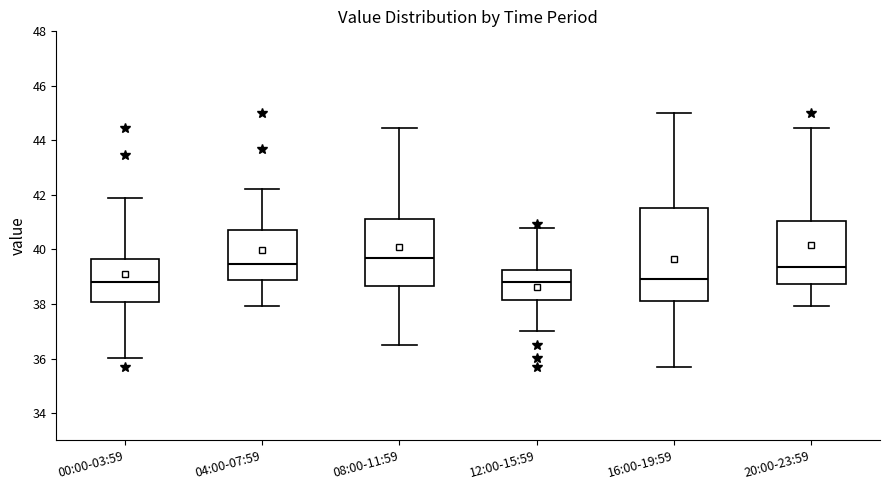

Reading left to right, read every box against the y-axis: the position of its median line, the range the box covers, and the ends of its whiskers. The values are not printed on the chart, so give them approximately, as read against the axis.

00:00-03:59: median 38.8, box 38.0 to 39.6, whiskers 36.0 to 42.0
04:00-07:59: median 39.4, box 38.8 to 40.8, whiskers 38.0 to 42.2
08:00-11:59: median 39.8, box 38.6 to 41.2, whiskers 36.6 to 44.4
12:00-15:59: median 38.8, box 38.2 to 39.2, whiskers 37.0 to 40.8
16:00-19:59: median 39.0, box 38.2 to 41.6, whiskers 35.8 to 45.0
20:00-23:59: median 39.4, box 38.8 to 41.0, whiskers 38.0 to 44.4